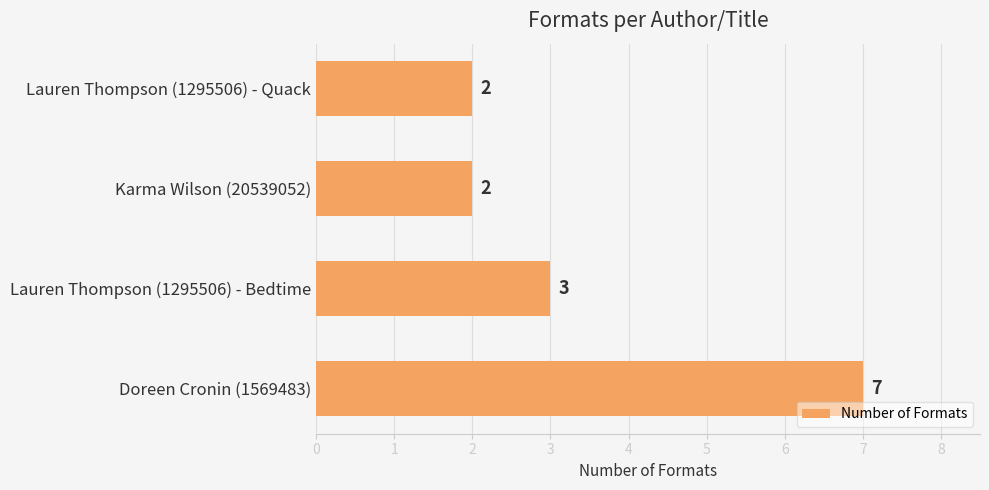

Count the values in the range 2 to 7.

4